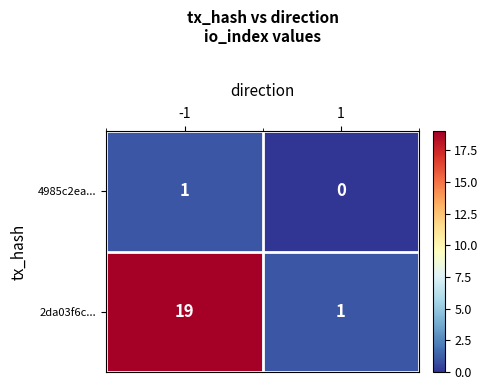

The value of 4985c2ea... at 1 is 0. True or false?

True